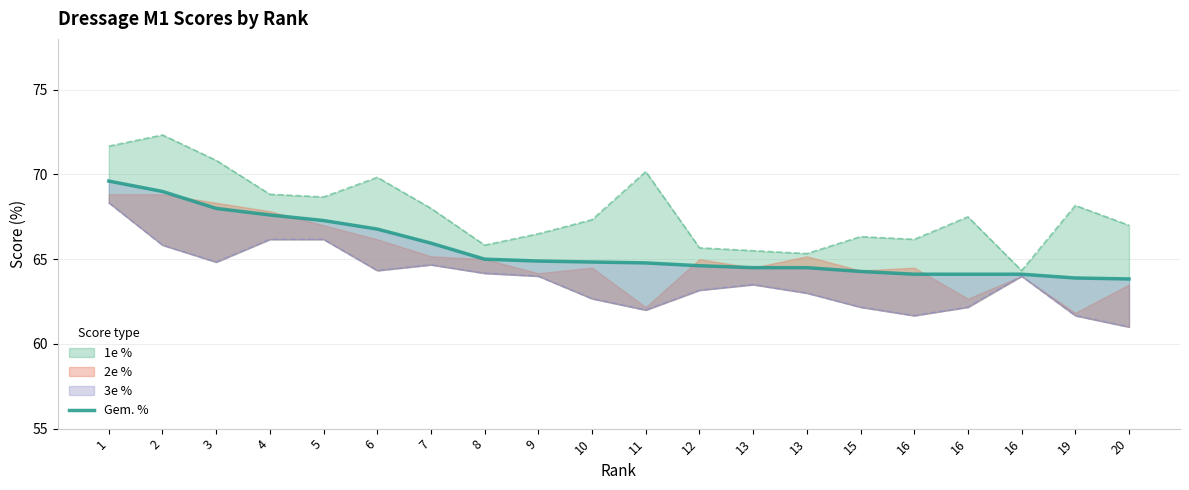

What is the change in value from 8 to 16?

-0.9